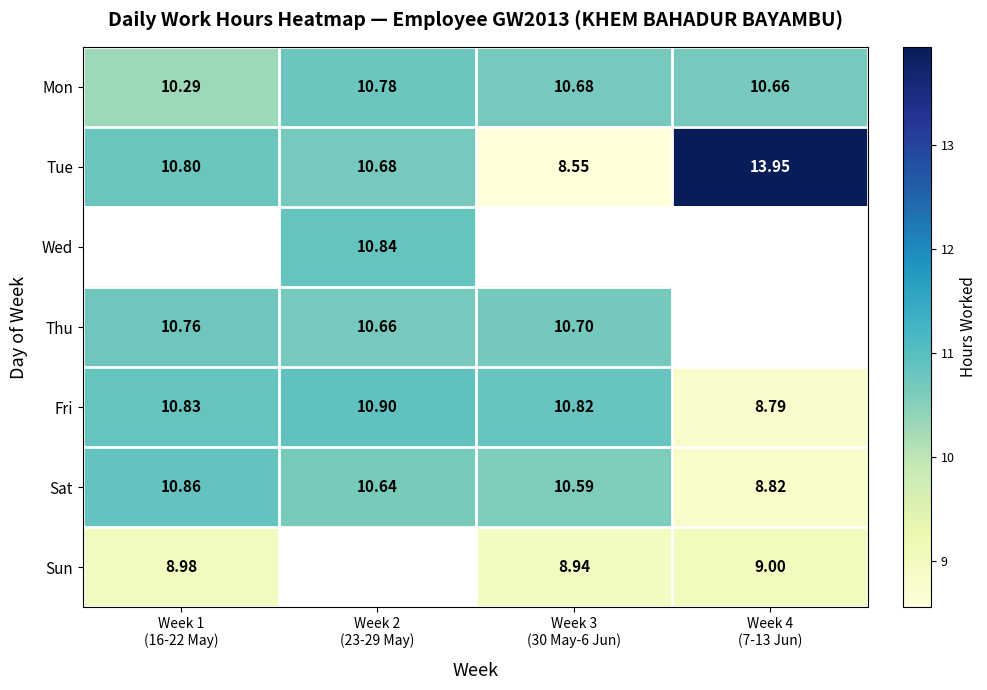

Which series has the largest total across all categories?

Tue